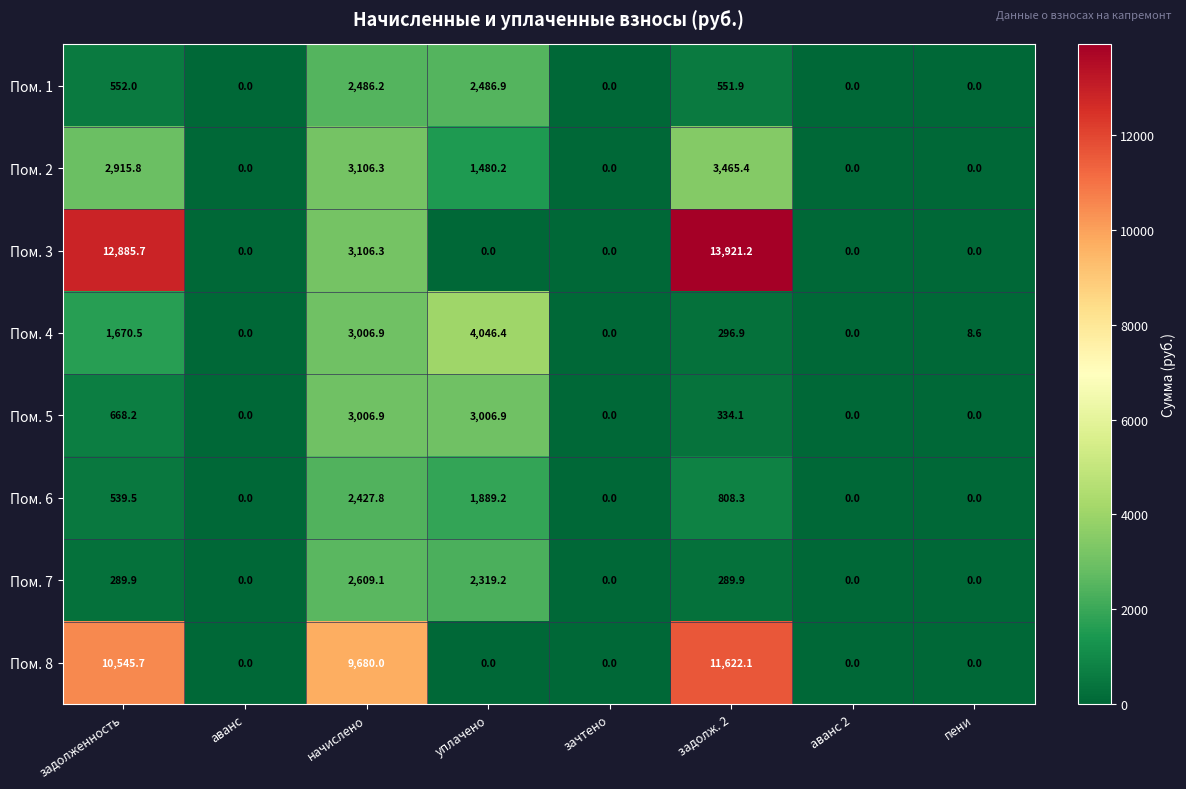

The value of Пом. 5 at зачтено is -1861.7. True or false?

False